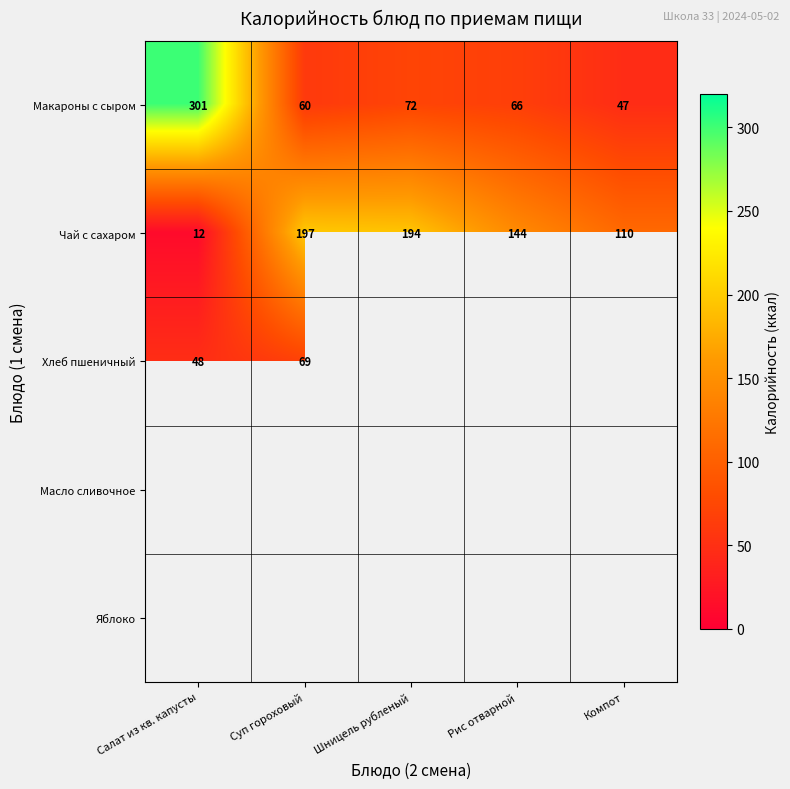

What is the sum of all Чай с сахаром values?

657